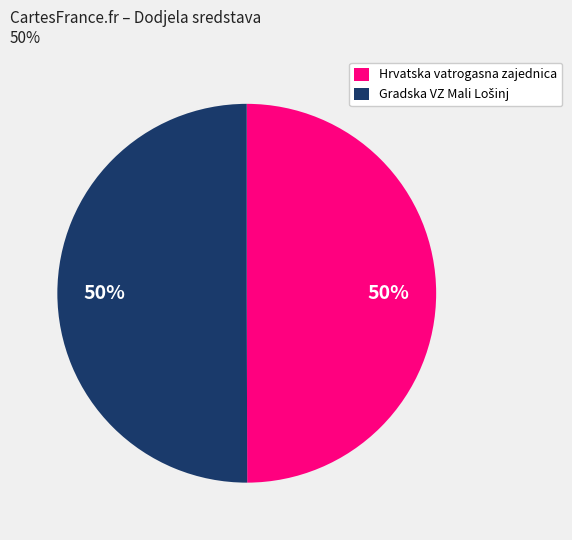

To the nearest percent, what is the average slice percentage?

50%